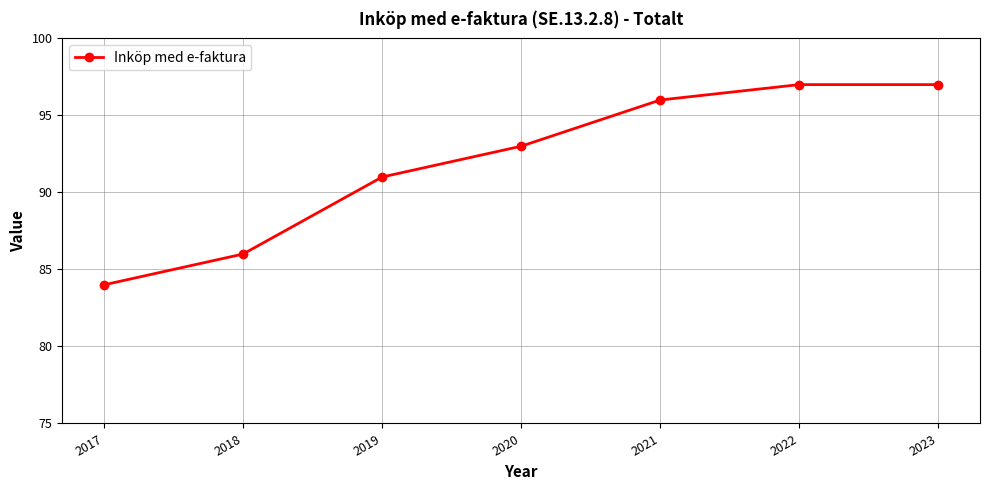

Read the value at 2017.

84